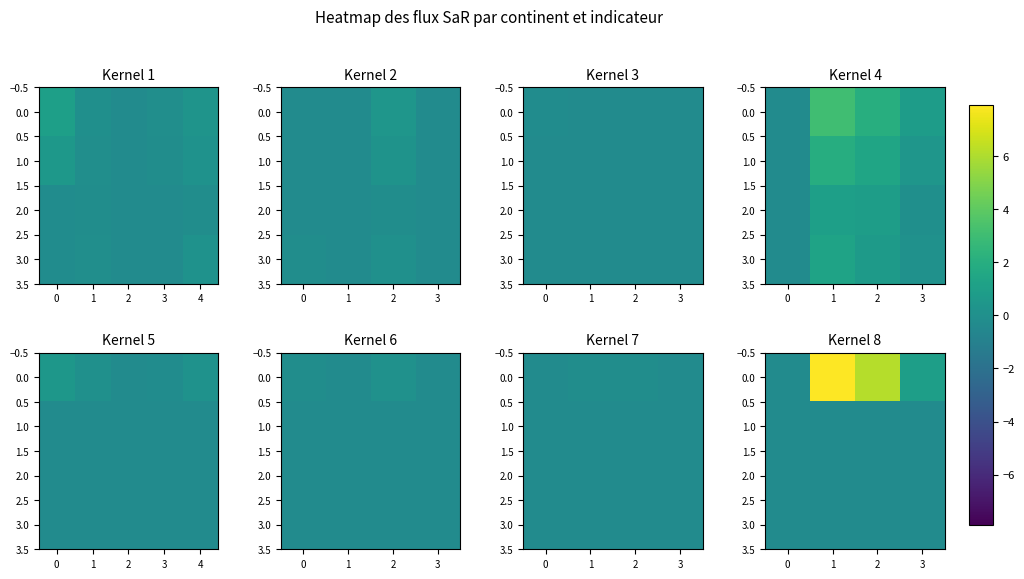

List the series in order of their peak value, lowest first.

1.0, 2.0, 3.0, 0.0